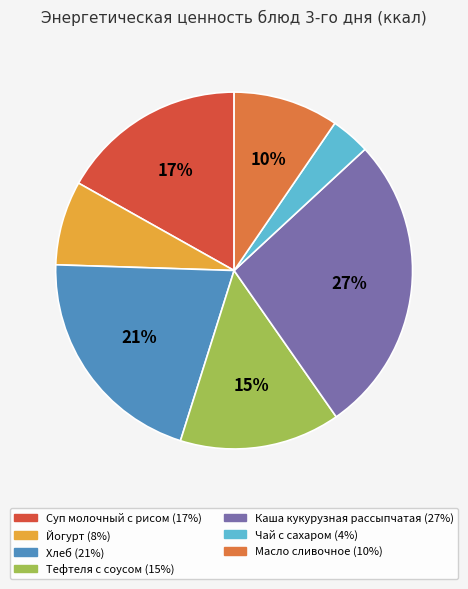

Do Суп молочный с рисом and Чай с сахаром together represent more than half of the pie?

No